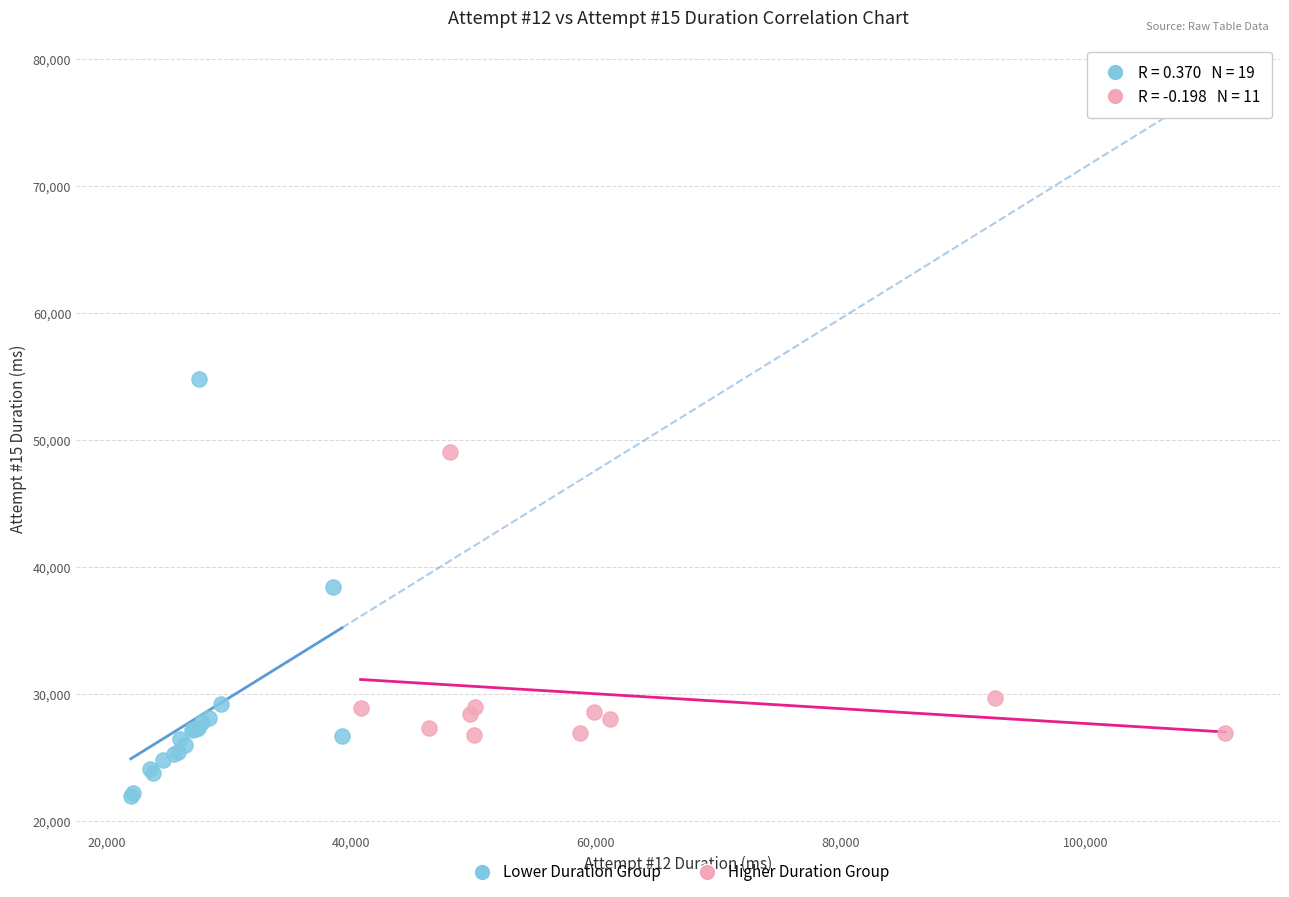

Which series contains the lowest Y value?

Lower Duration Group